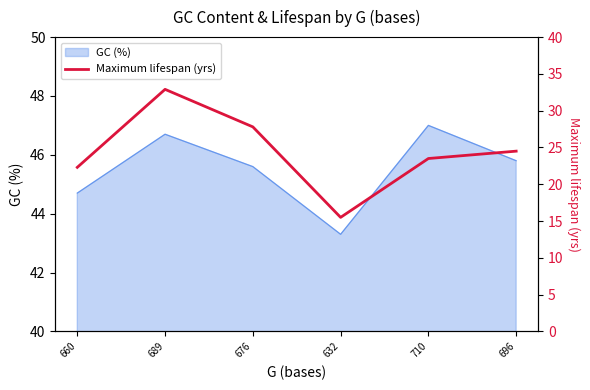

At which label does the data first exceed 24?

689